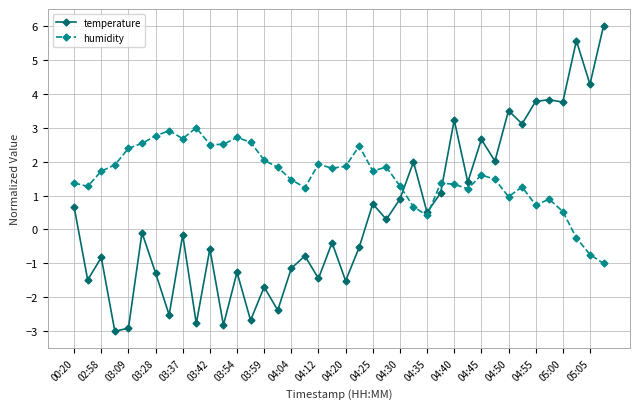

What is the maximum value shown in the chart?

6.0